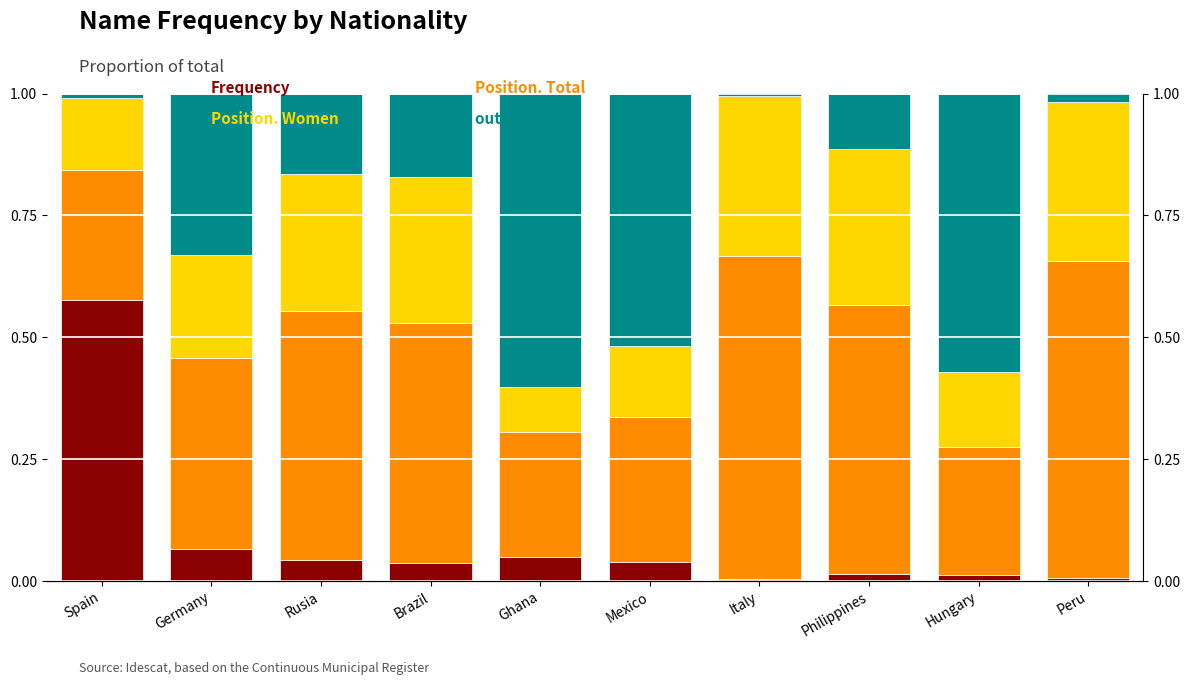

What position from the left is Germany?

2